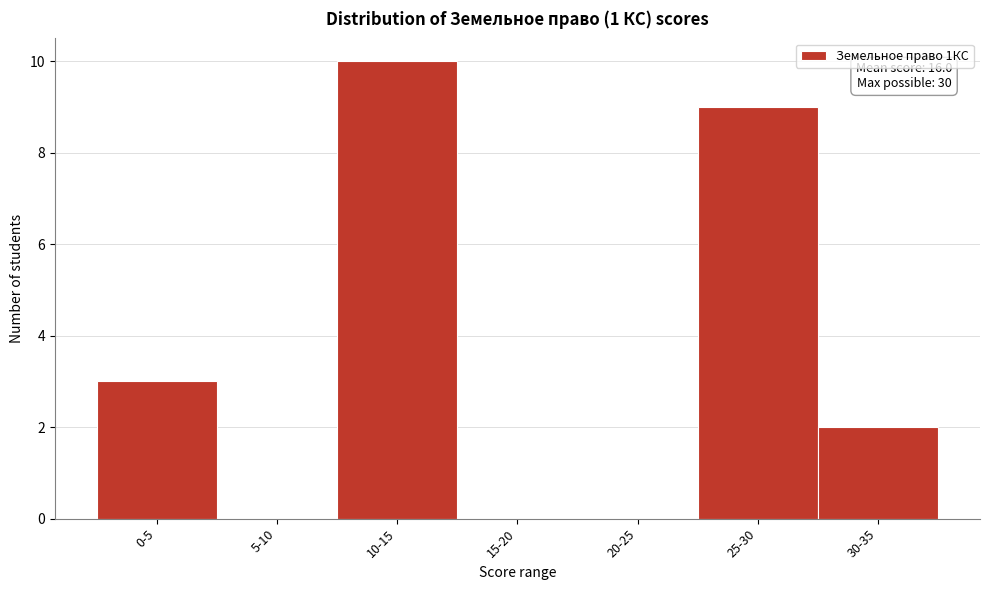

Reading right to left, extract all data points from this chart.

30-35=2	25-30=9	20-25=0	15-20=0	10-15=10	5-10=0	0-5=3